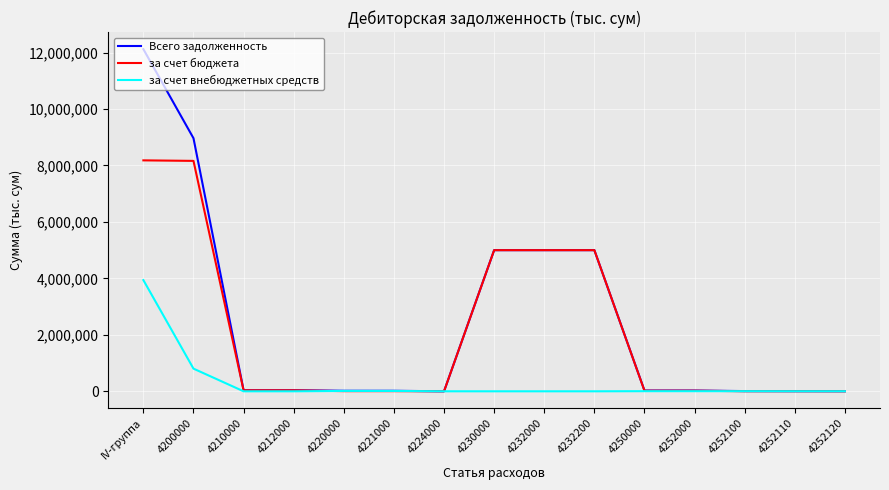

Is the value of за счет внебюджетных средств at IV-группа greater than the value of Всего задолженность at 4232200?

No